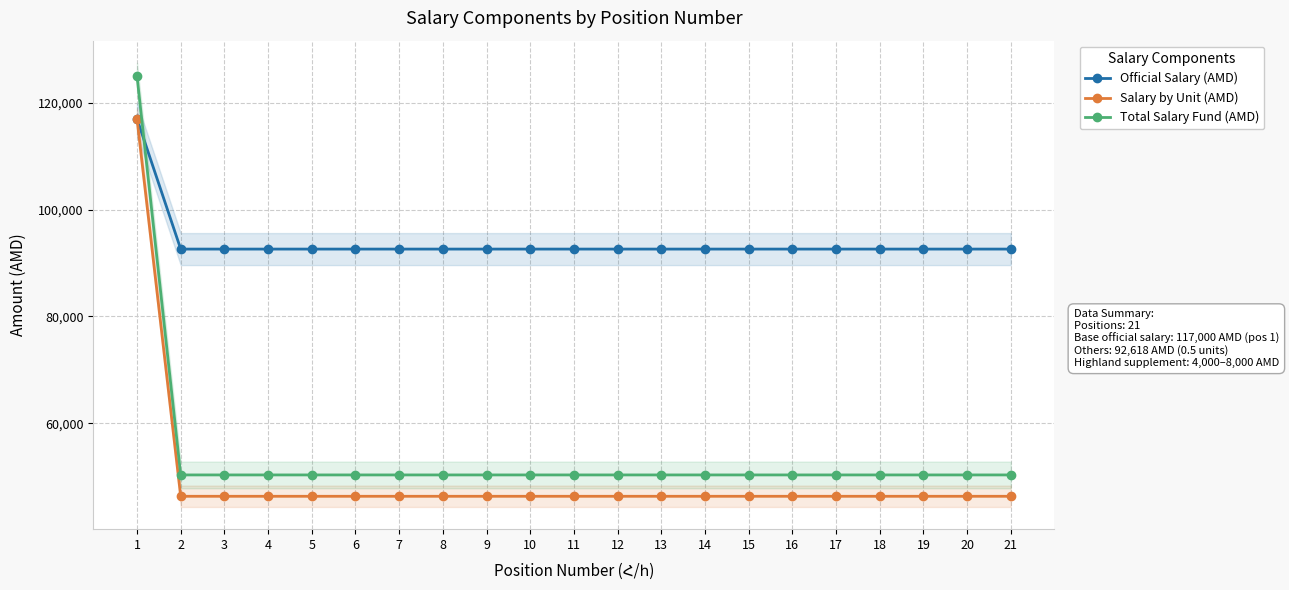

Does the chart have visible grid lines?

Yes